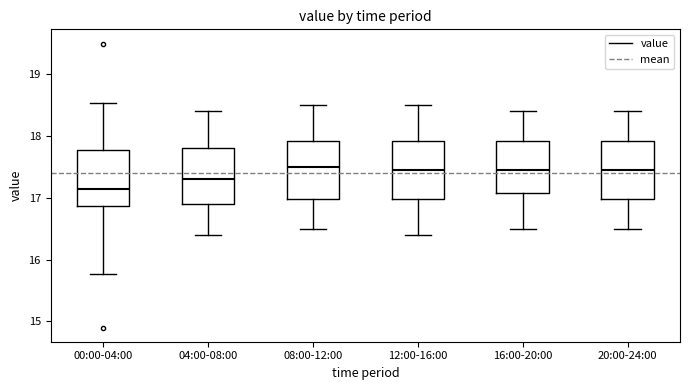

Reading left to right, read every box against the y-axis: the position of its median line, the range the box covers, and the ends of its whiskers. The values are not printed on the chart, so give them approximately, as read against the axis.

00:00-04:00: median 17.2, box 16.9 to 17.8, whiskers 15.8 to 18.5
04:00-08:00: median 17.3, box 16.9 to 17.8, whiskers 16.4 to 18.4
08:00-12:00: median 17.5, box 17.0 to 17.9, whiskers 16.5 to 18.5
12:00-16:00: median 17.5, box 17.0 to 17.9, whiskers 16.4 to 18.5
16:00-20:00: median 17.5, box 17.1 to 17.9, whiskers 16.5 to 18.4
20:00-24:00: median 17.5, box 17.0 to 17.9, whiskers 16.5 to 18.4